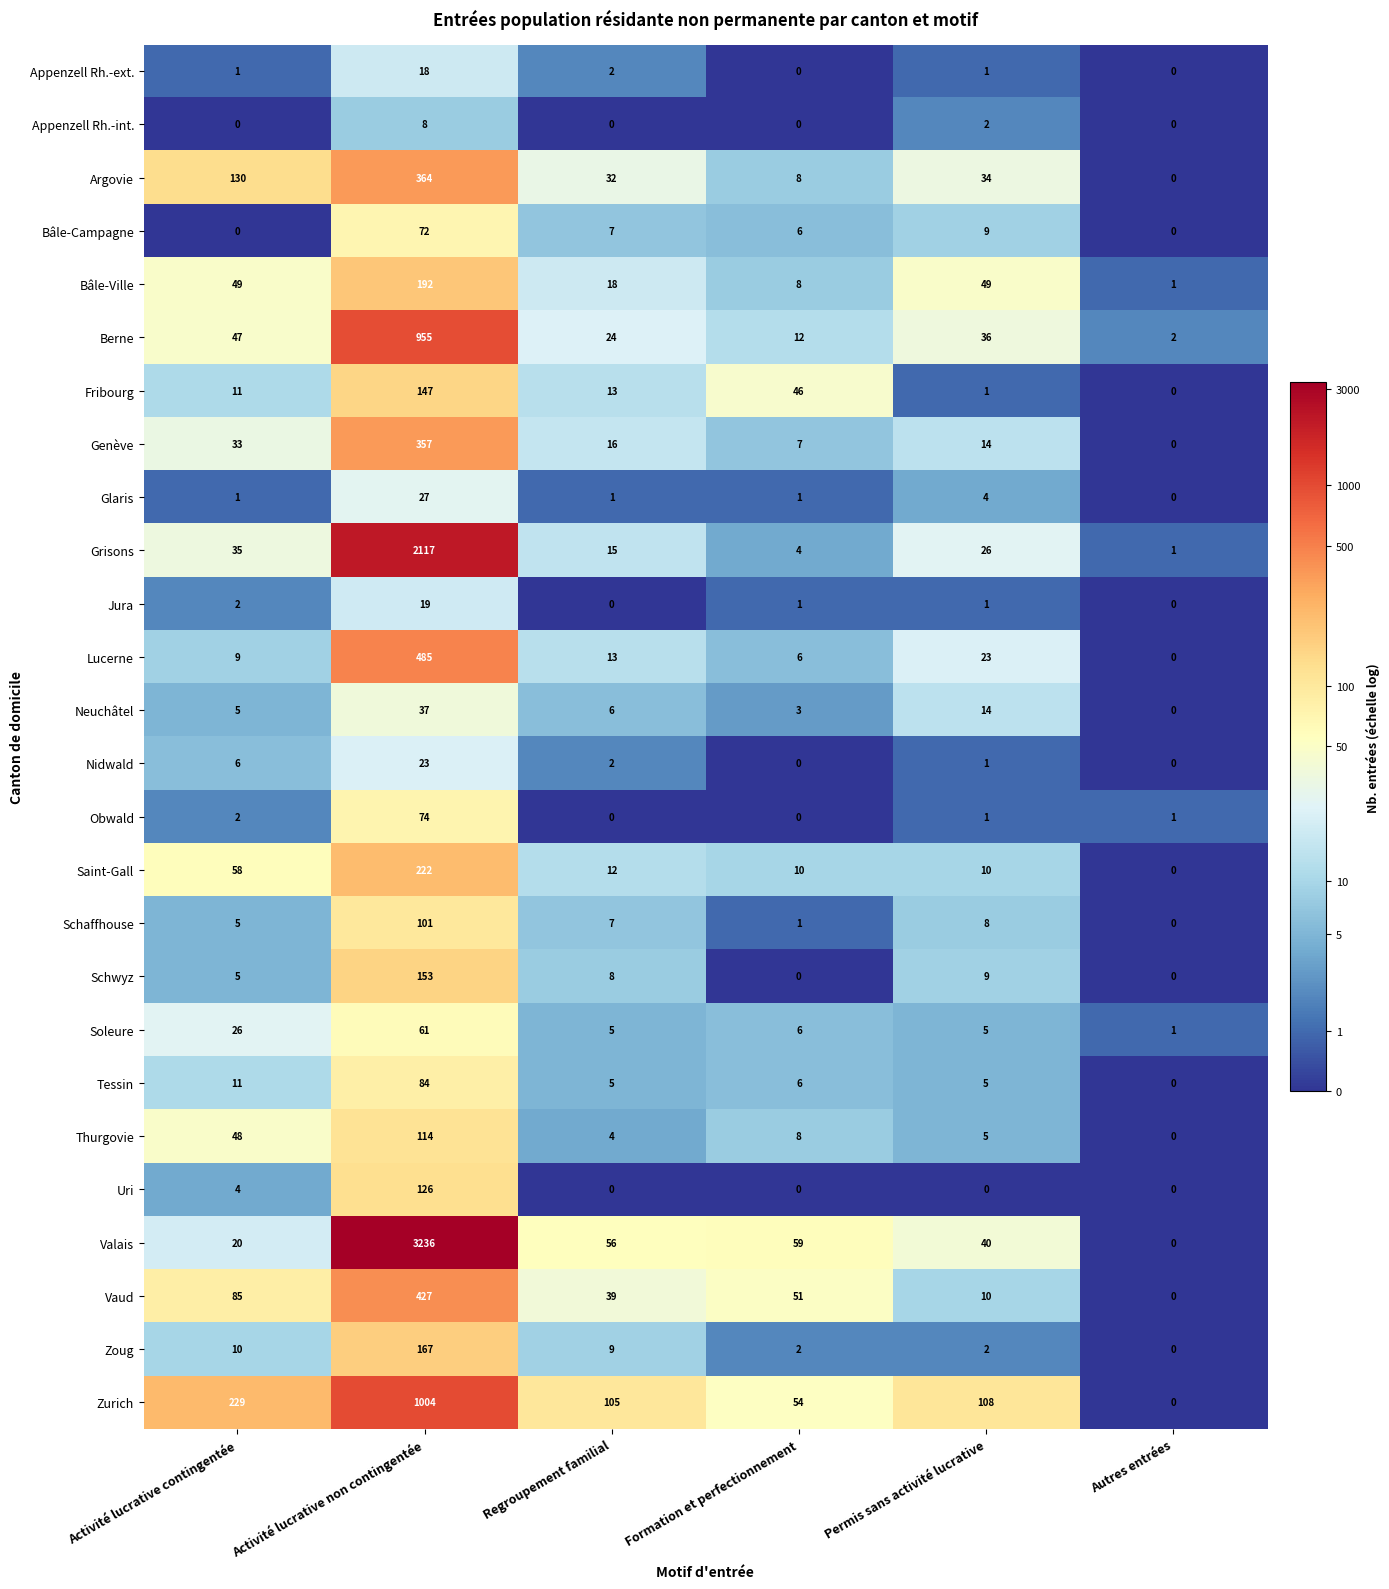

The value of Saint-Gall at Activité lucrative non contingentée is 222. True or false?

True